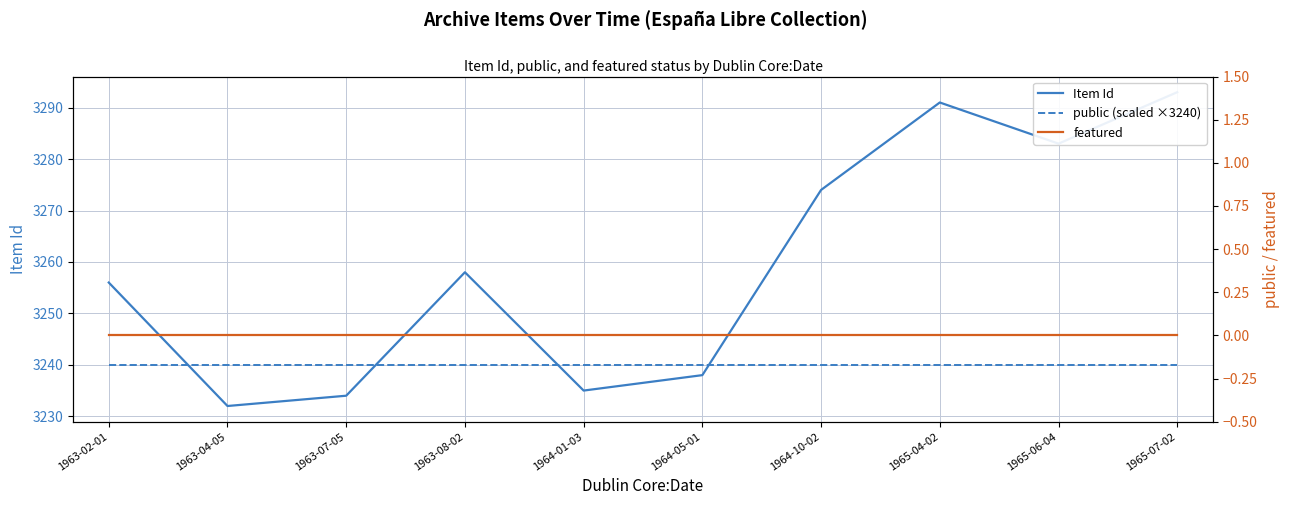

List the series in order of their peak value, highest first.

Item Id, public (scaled ×3240), featured